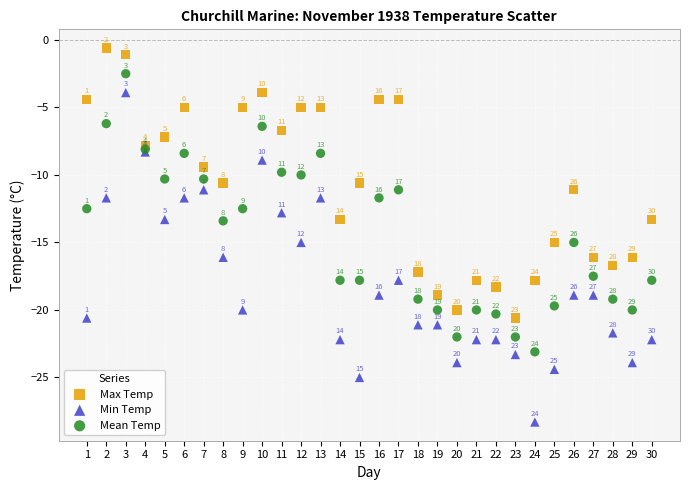

Across all series, what Y value is closest to -14?

-13.4